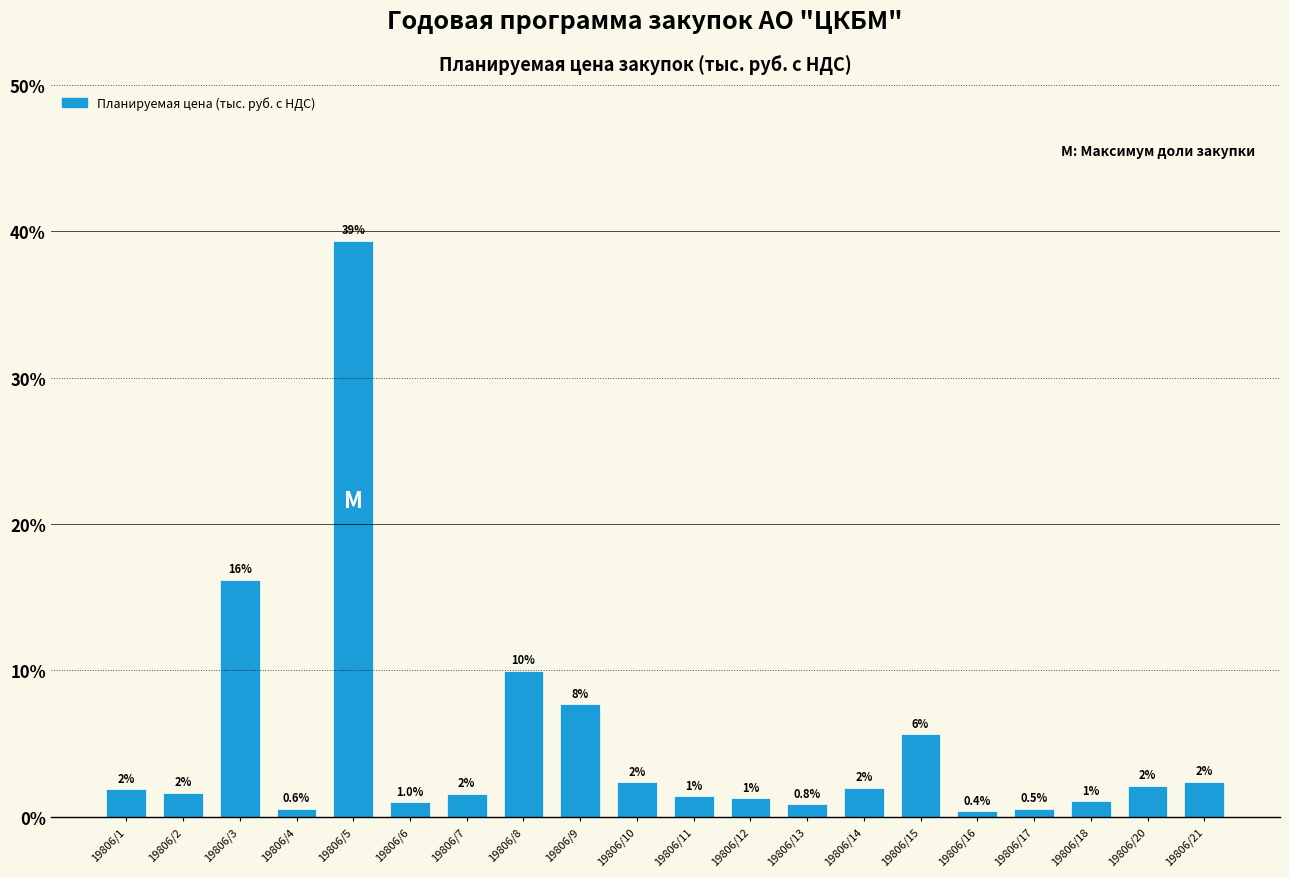

Which label corresponds to the smallest value in the chart?

19806/16